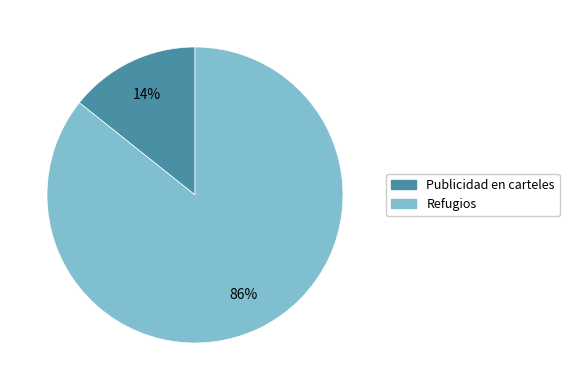

Is it true that Publicidad en carteles is 24% of the pie?

False